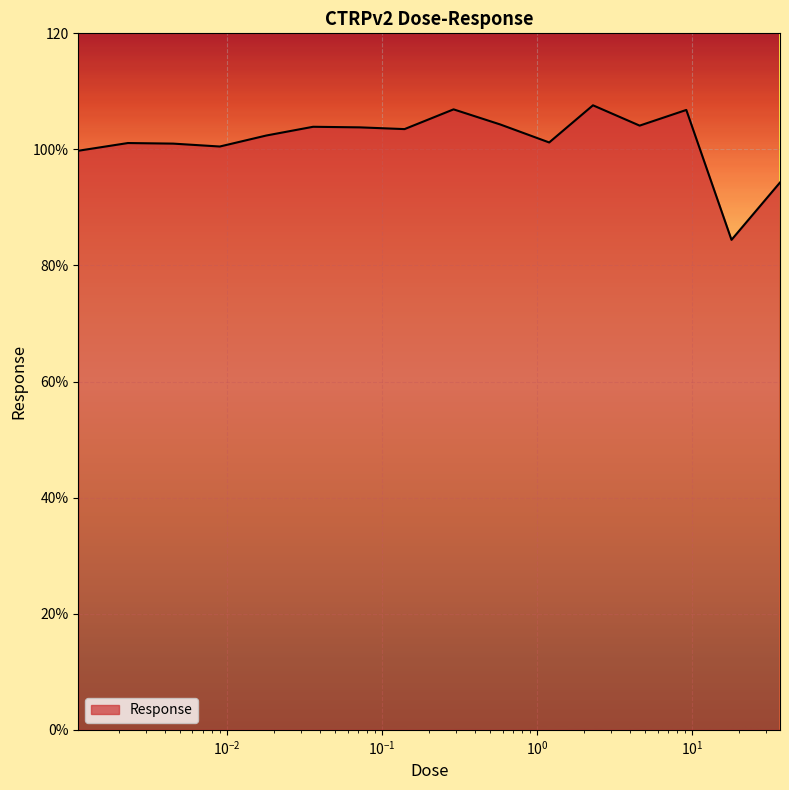

Does the chart have visible grid lines?

Yes